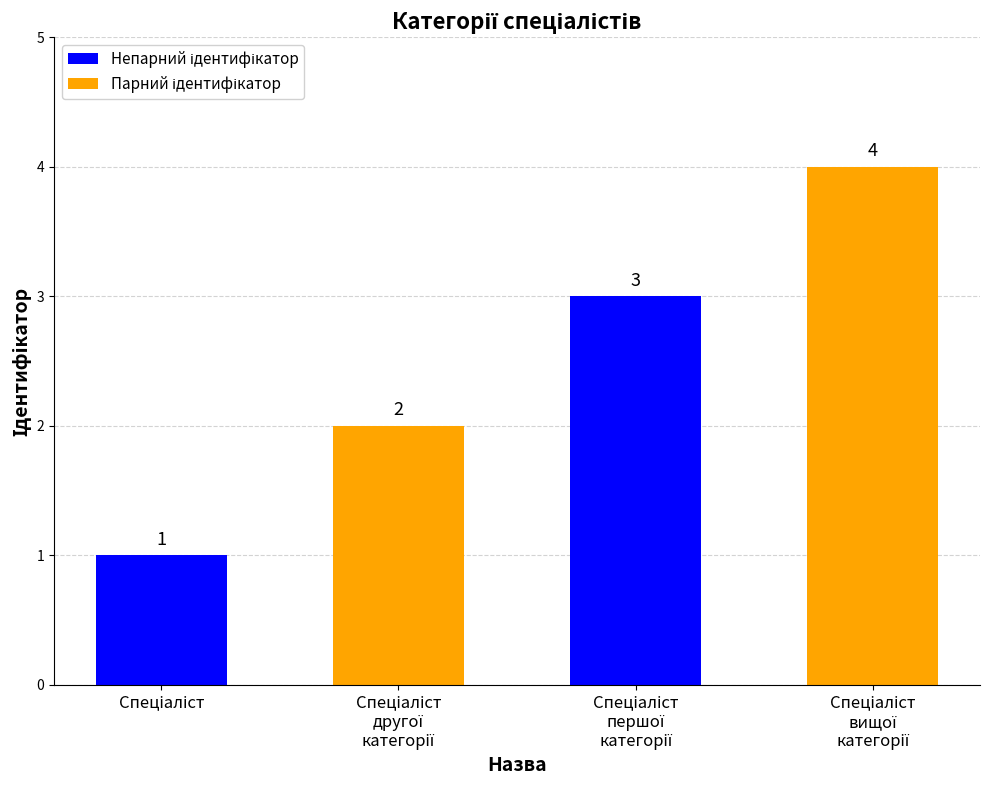

What is the difference between the maximum and minimum values?

3